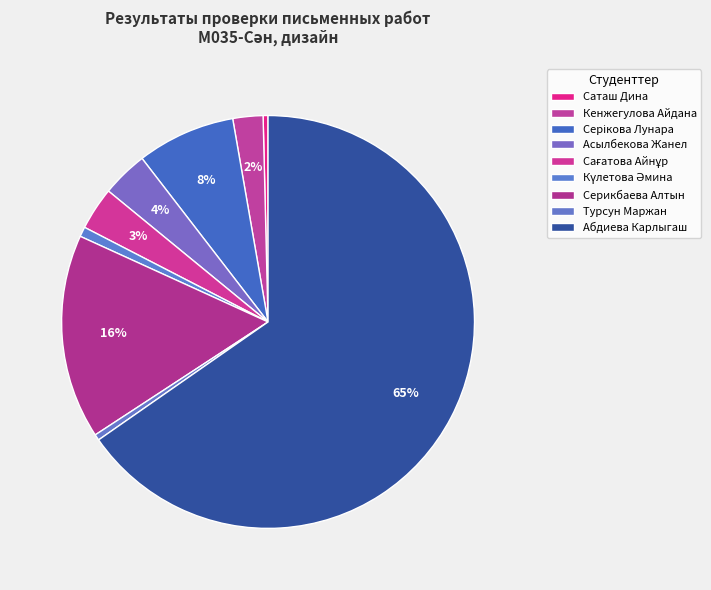

Is there a majority slice in this chart?

Yes